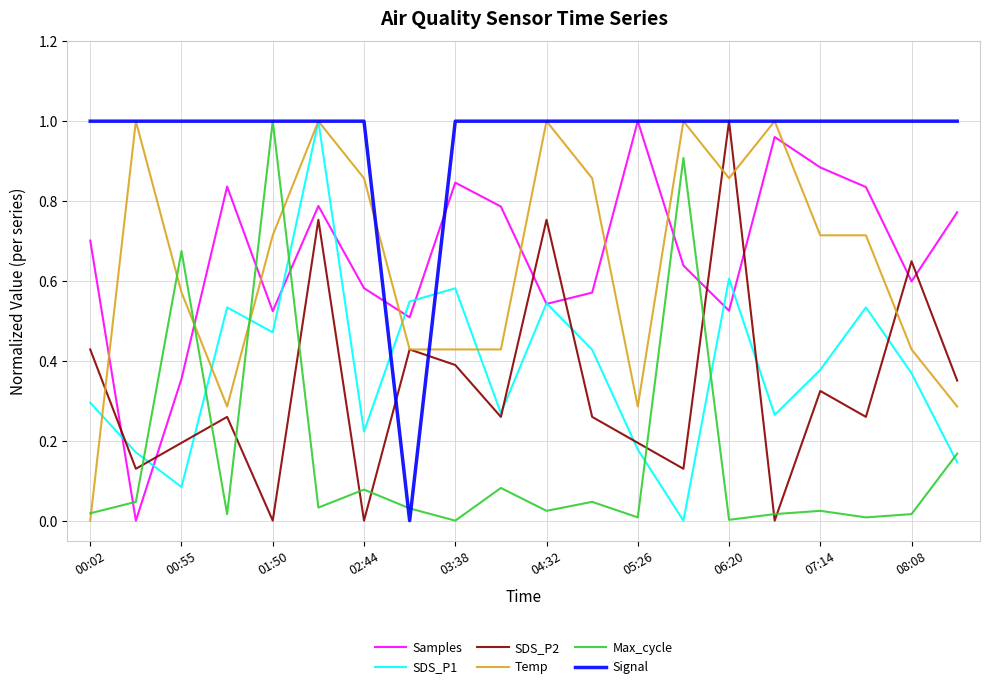

How many intersections are there between SDS_P2 and Samples?

8